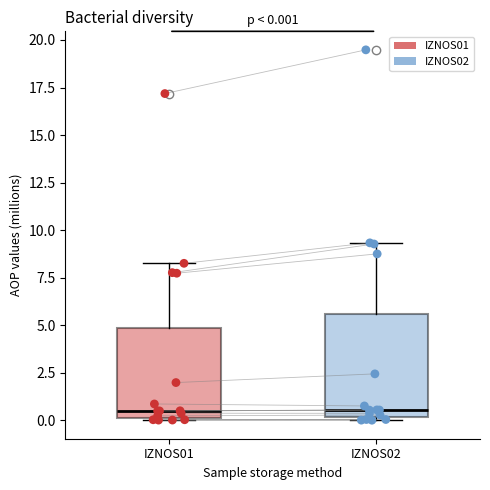

Which box is the tallest, from its lower edge to its upper edge?

IZNOS02